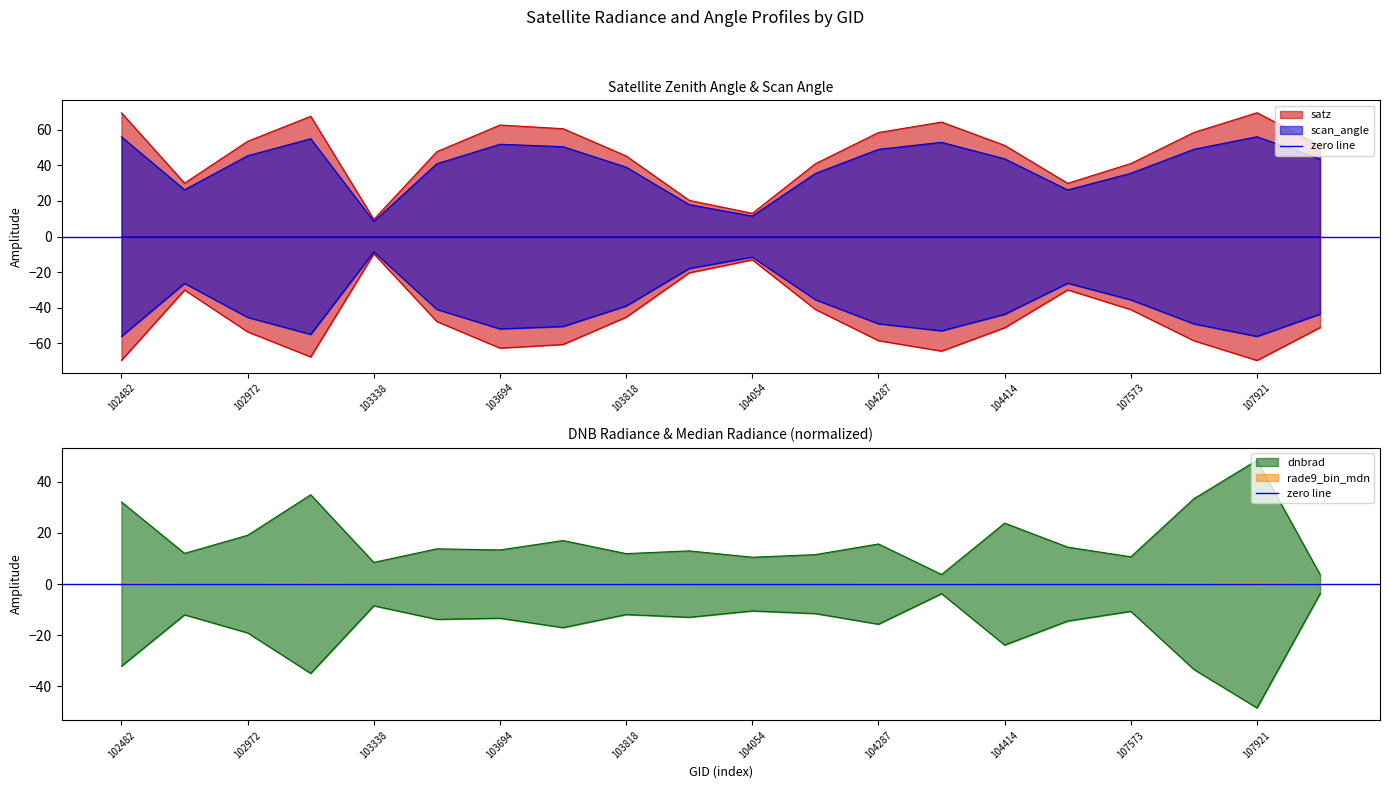

Which series has the largest total across all categories?

satz